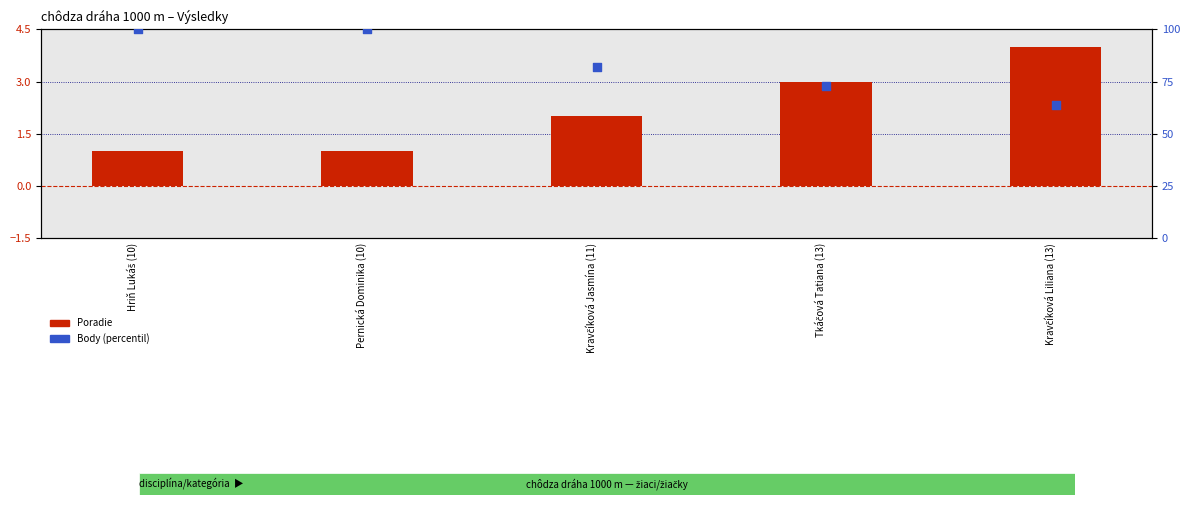

Is the value of Body (percentil) at Kravčíková Liliana (13) greater than the value of Poradie at Kravčíková Liliana (13)?

Yes